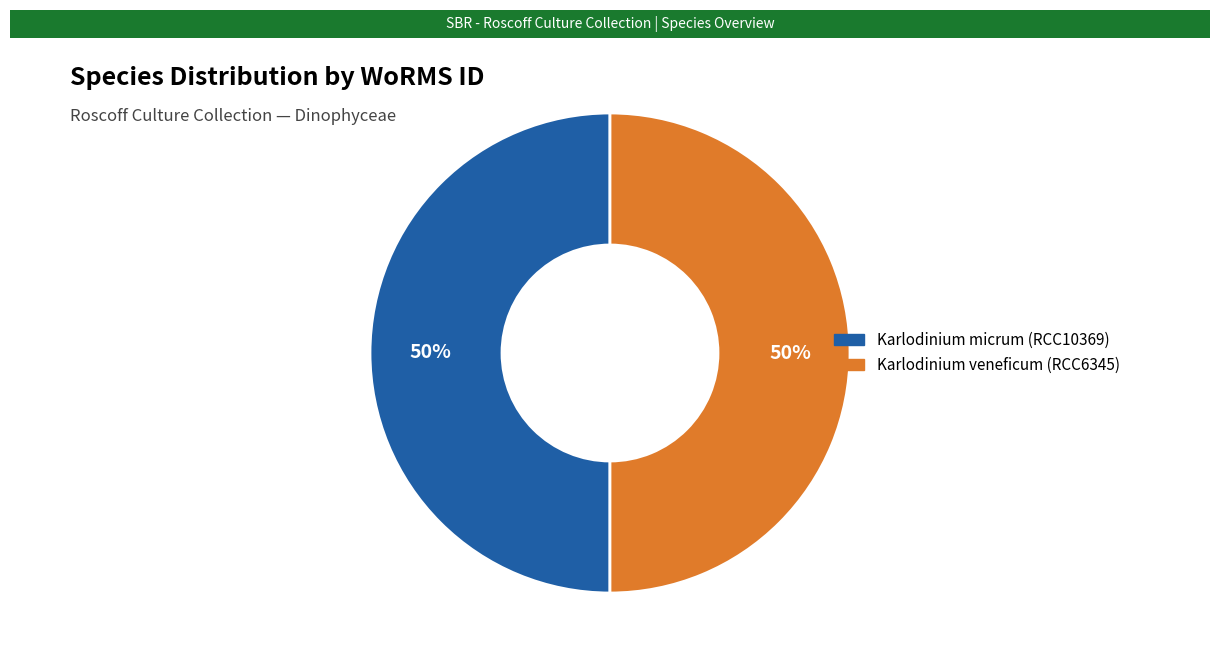

Count the number of slices in the pie.

2